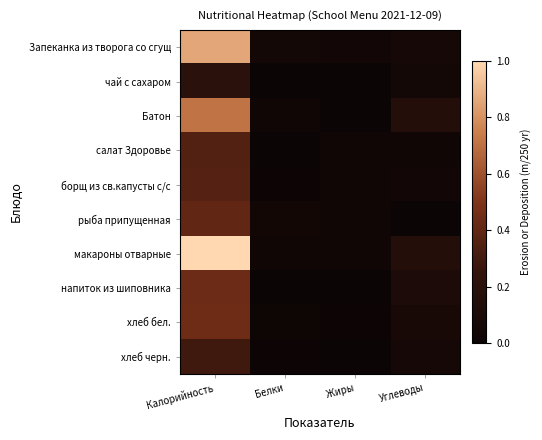

At Углеводы, list the series in order from largest to smallest.

Батон, макароны отварные, напиток из шиповника, хлеб бел., Запеканка из творога со сгущ, хлеб черн., чай с сахаром, борщ из св.капусты с/с, салат Здоровье, рыба припущенная